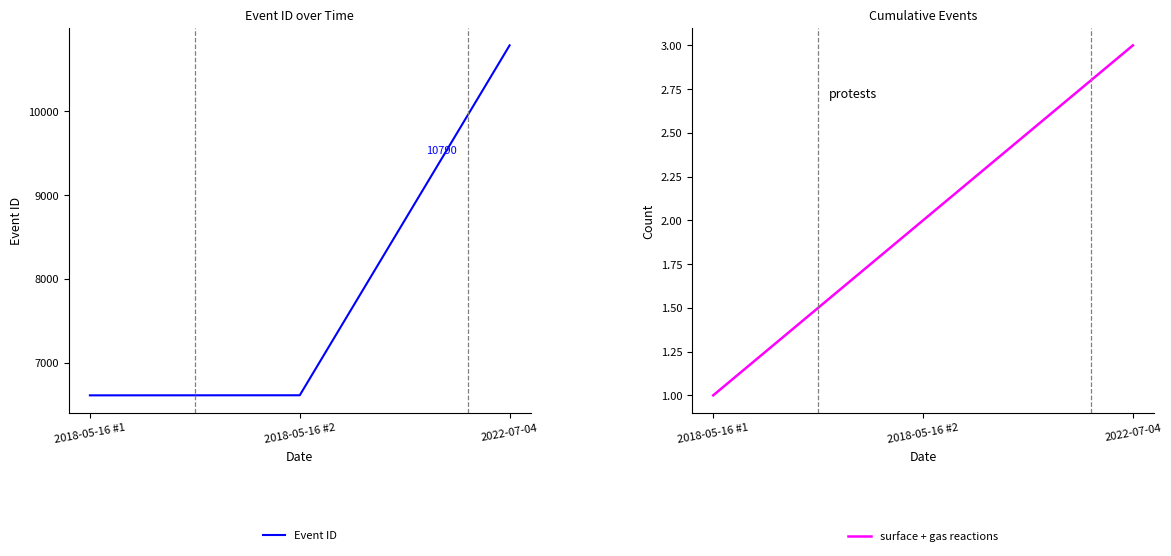

What is the highest value of the surface + gas reactions series?

3